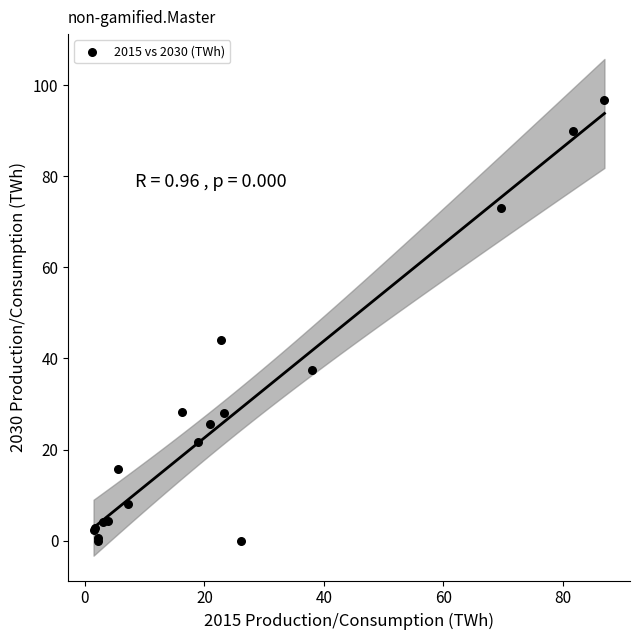

What Y value in the scatter plot is closest to 48?

44.1